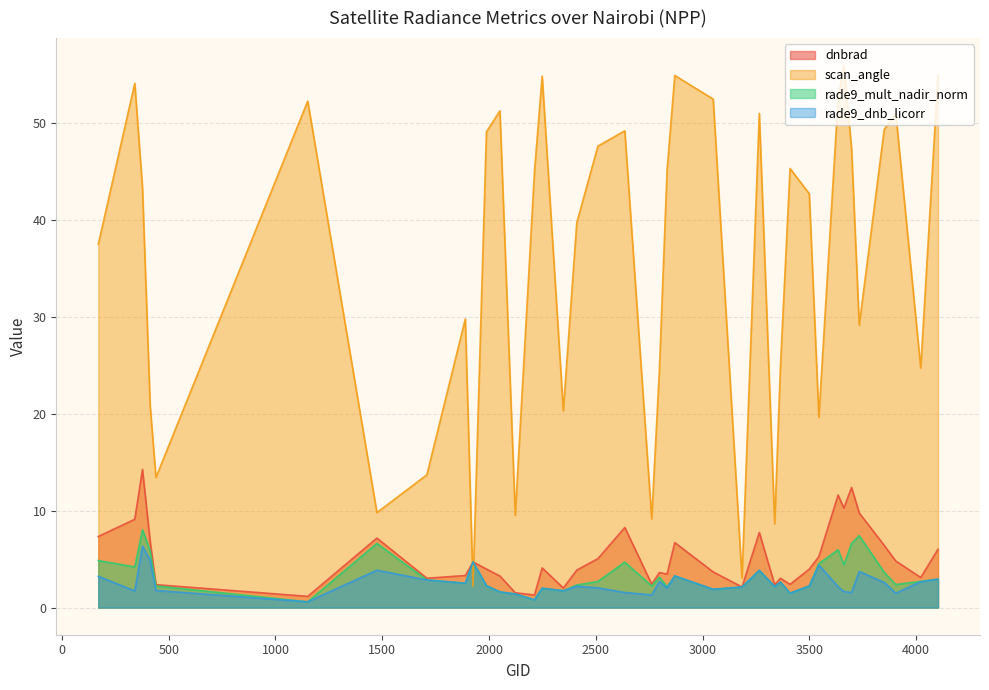

Where is rade9_mult_nadir_norm nearest to the value 4?

3266